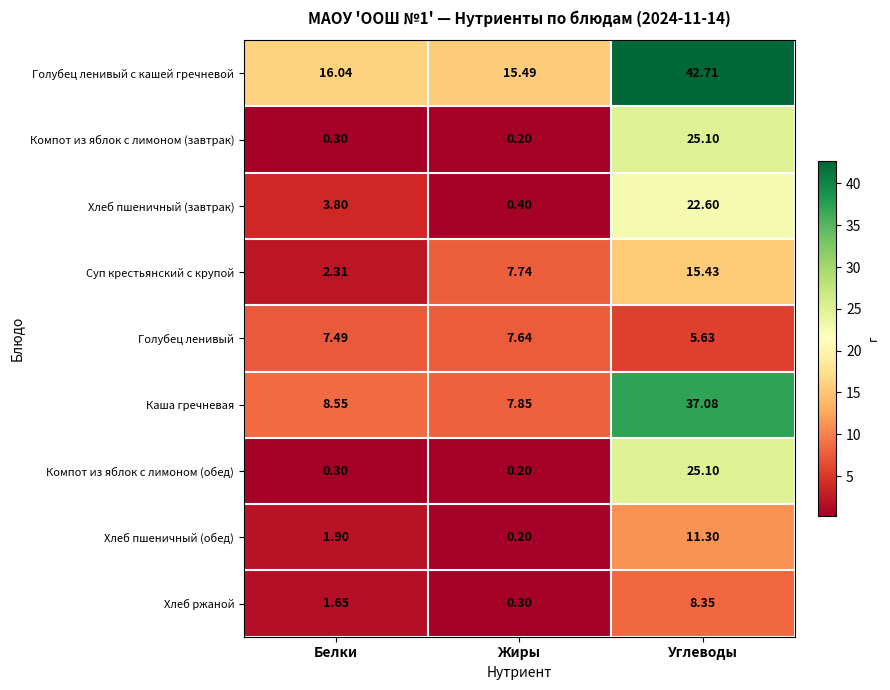

Is the value of Хлеб пшеничный (завтрак) at Жиры greater than the value of Хлеб пшеничный (обед) at Белки?

No